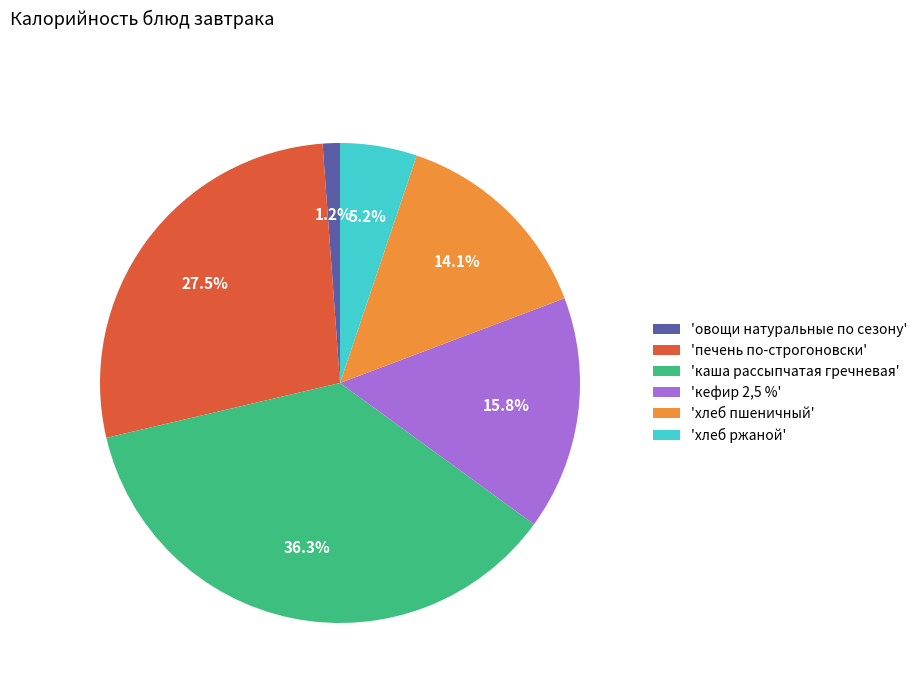

Rank the categories by value from highest to lowest.

'каша рассыпчатая гречневая', 'печень по-строгоновски', 'кефир 2,5 %', 'хлеб пшеничный', 'хлеб ржаной', 'овощи натуральные по сезону'